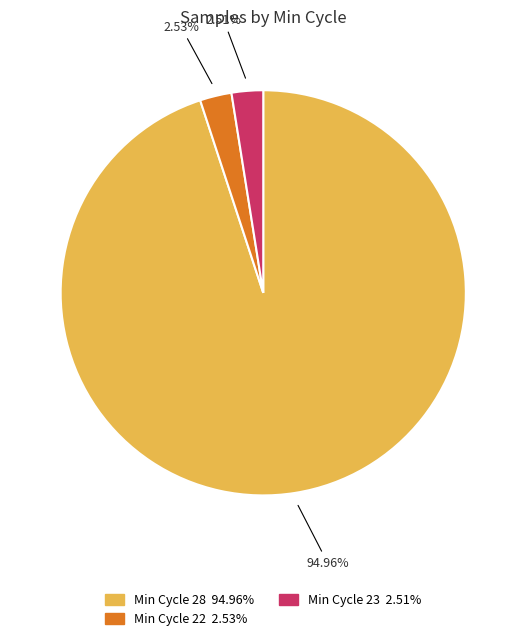

Does any single category account for the majority?

Yes